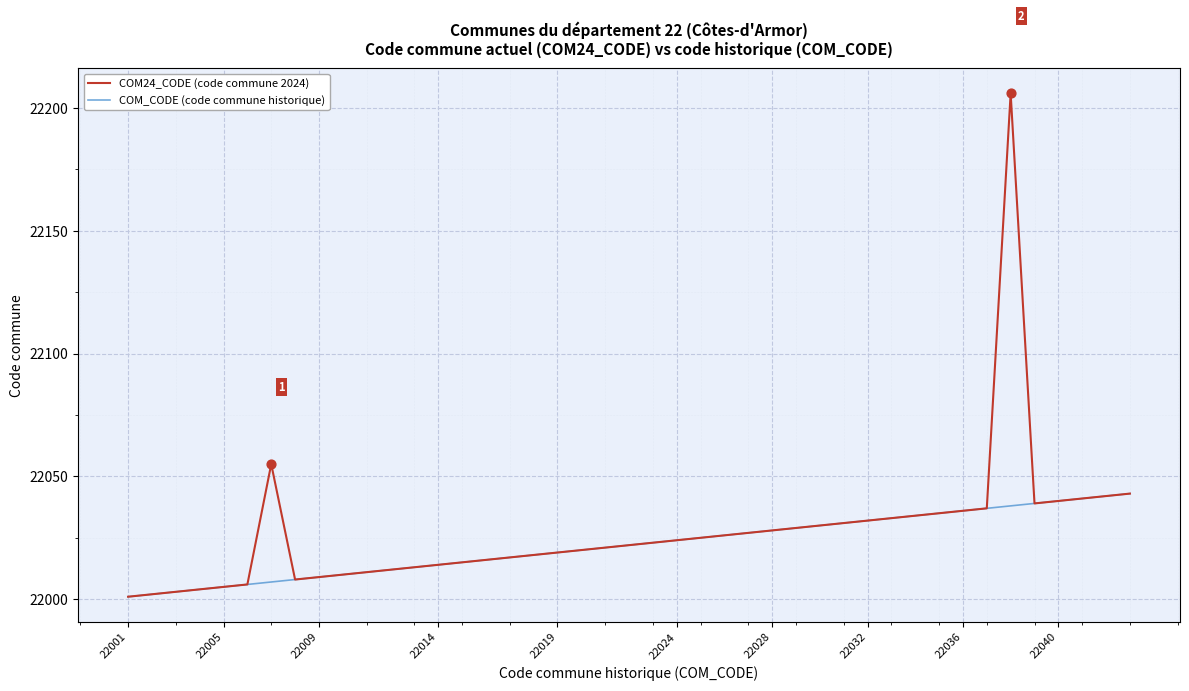

Which series has the largest range (max minus min)?

COM24_CODE (code commune 2024)